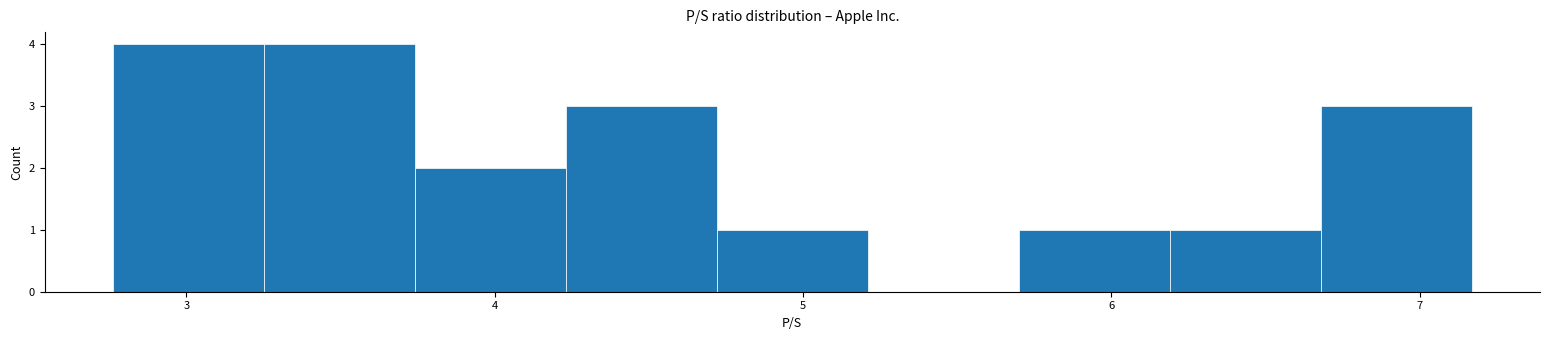

Reading left to right, transcribe this chart: for each bar, give the range it covers on the x-axis and its height. Neither the bar edges nor the heights are printed on the chart, so give them approximately, as read against the axes.

2.76 to 3.25: 4
3.25 to 3.74: 4
3.74 to 4.23: 2
4.23 to 4.72: 3
4.72 to 5.21: 1
5.21 to 5.70: 0
5.70 to 6.19: 1
6.19 to 6.68: 1
6.68 to 7.17: 3